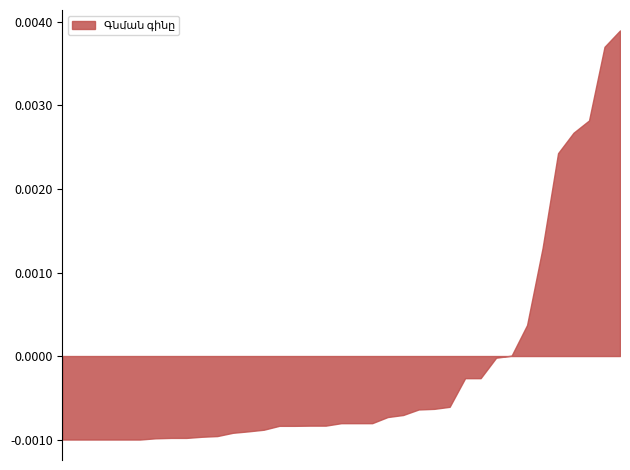

At which category does the chart reach its minimum across all series?

2